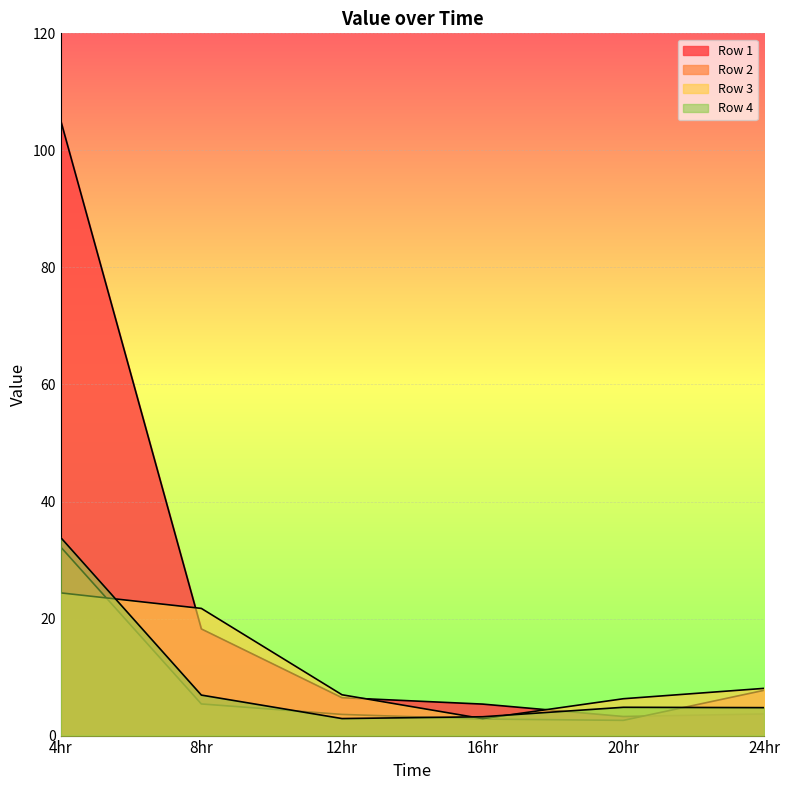

Which series changed the most between 16hr and 20hr?

Row 3